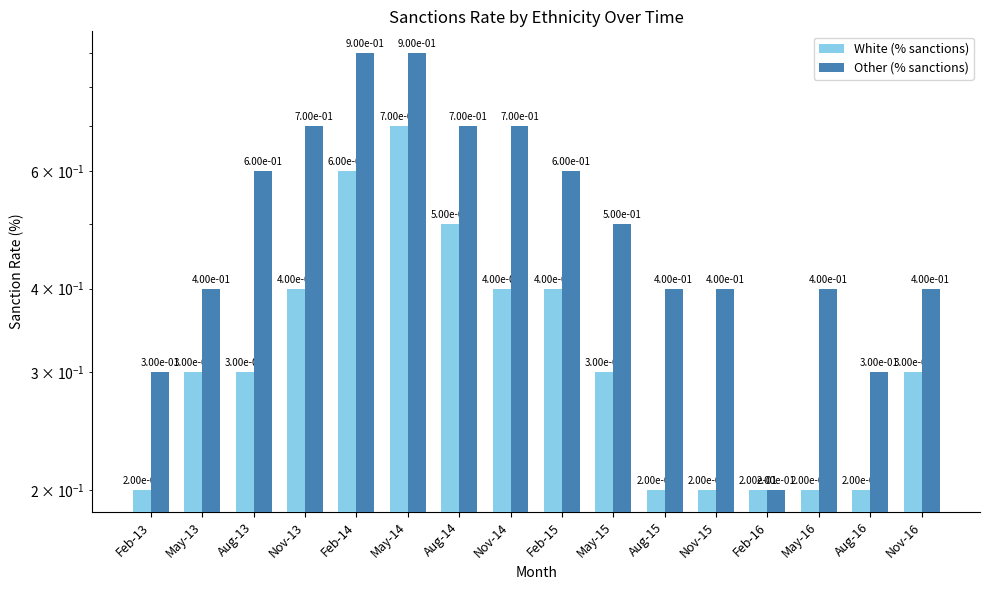

Which series has the largest range (max minus min)?

Other (% sanctions)